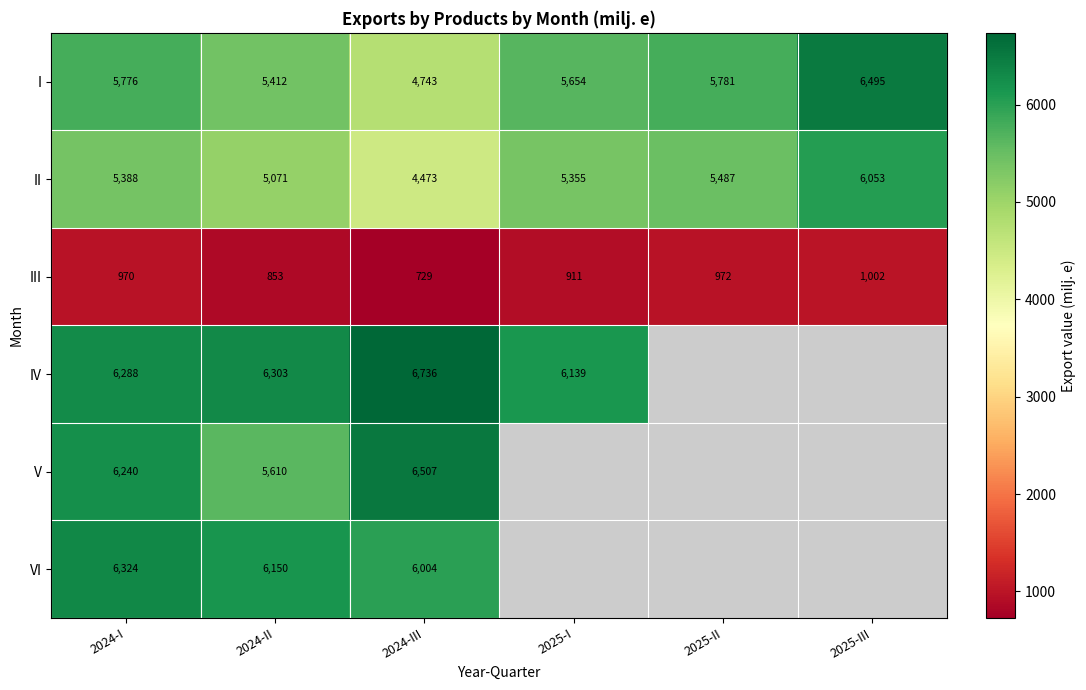

True or false: V has a value of 8410.8 at 2024-I.

False